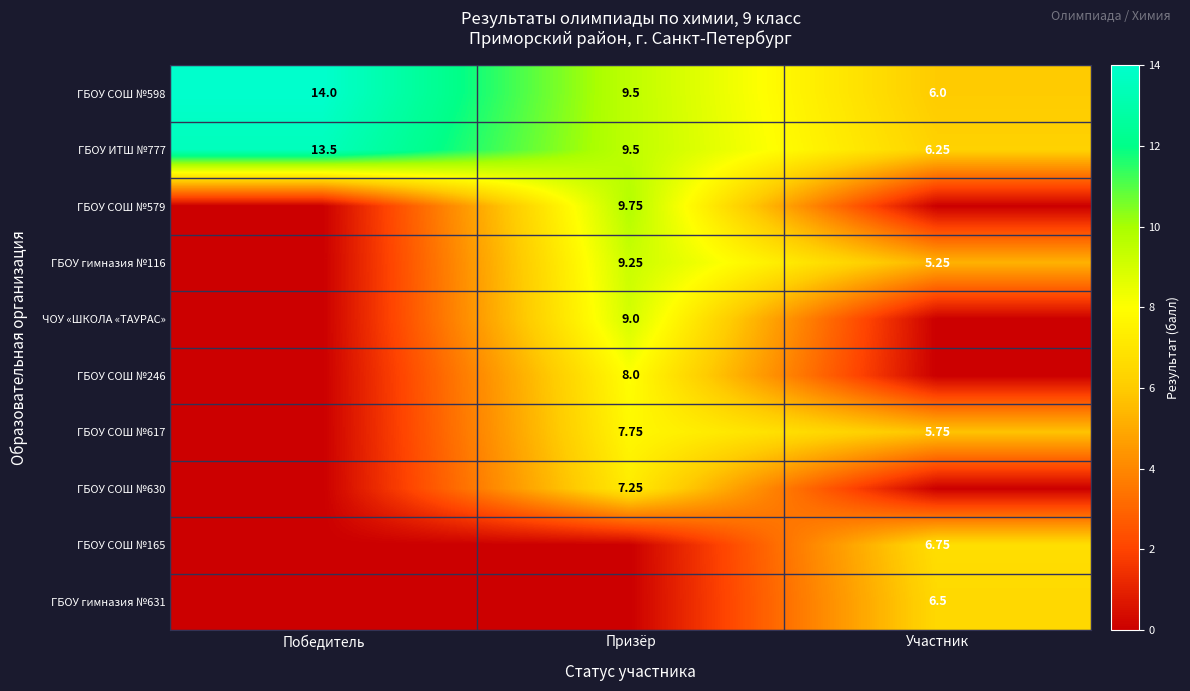

Rank the categories by ГБОУ ИТШ №777 value from highest to lowest.

Победитель, Призёр, Участник